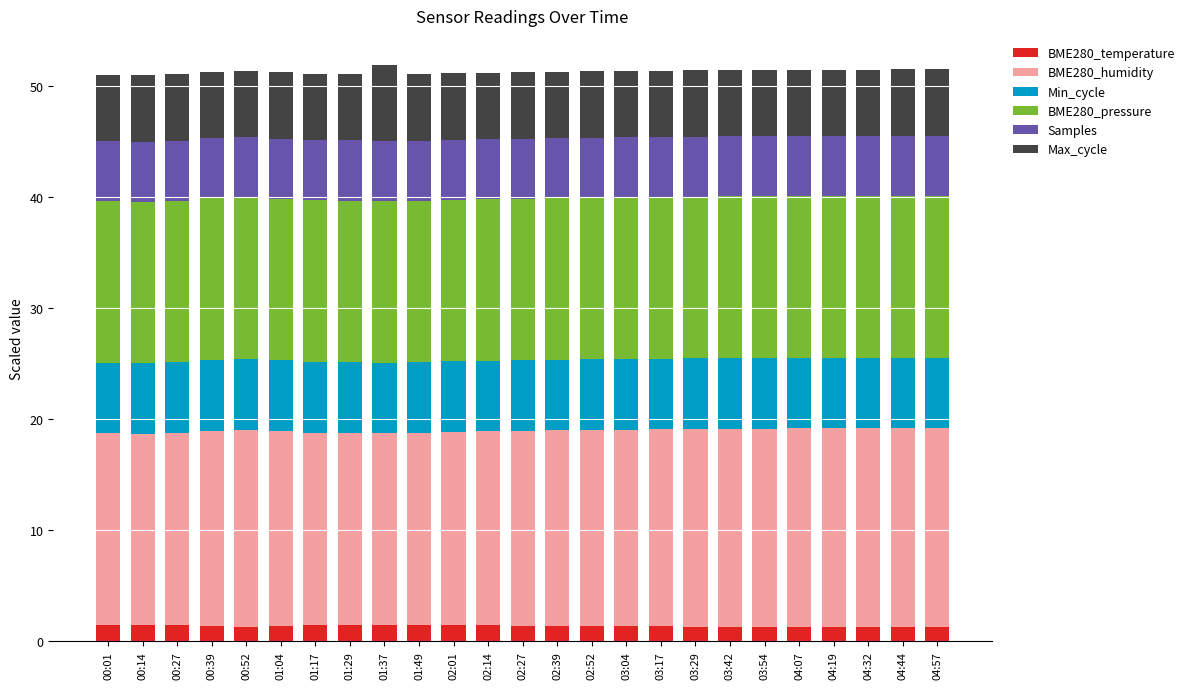

What is the total value across all series at 03:29?

51.4